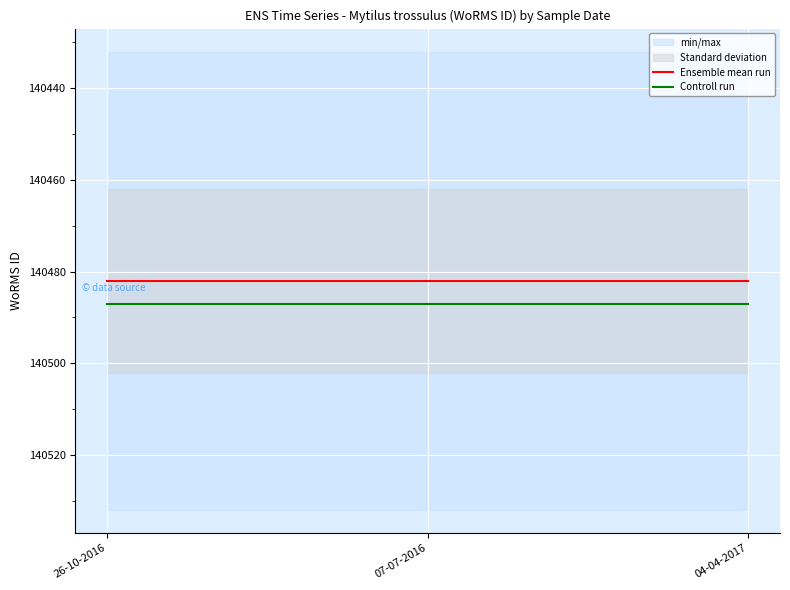

Is it true that Controll run equals 67483 at 04-04-2017?

False